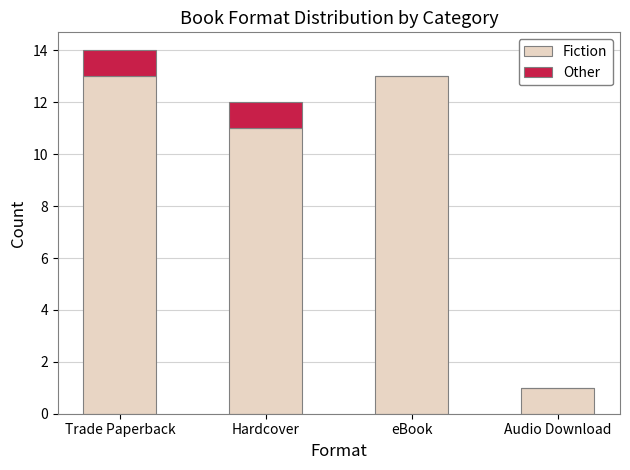

What is the total value across all series at Hardcover?

12